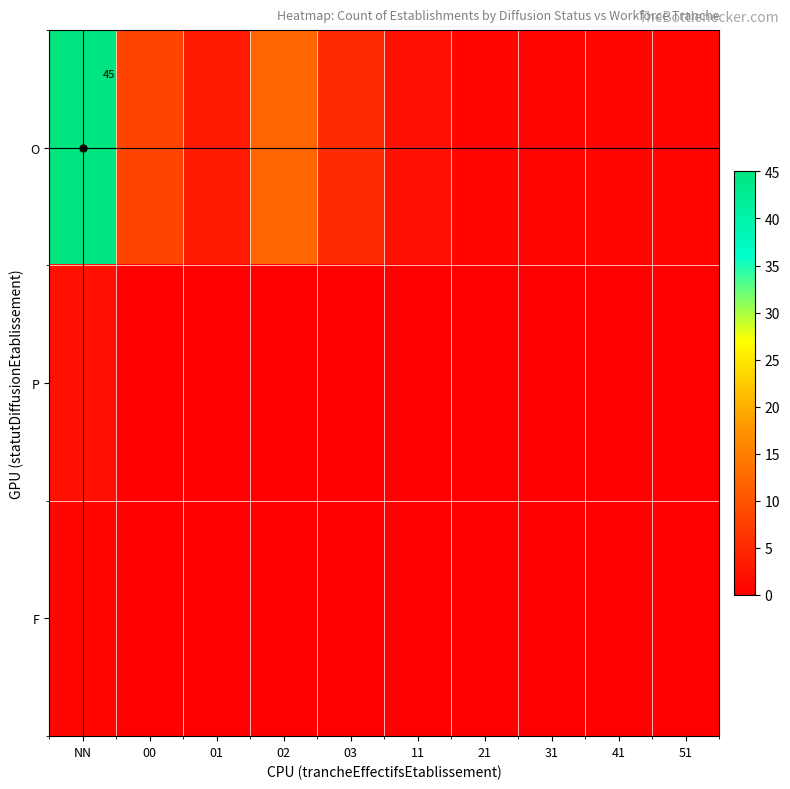

List the labels in order of P value, smallest first.

00, 01, 02, 03, 11, 21, 31, 41, 51, NN